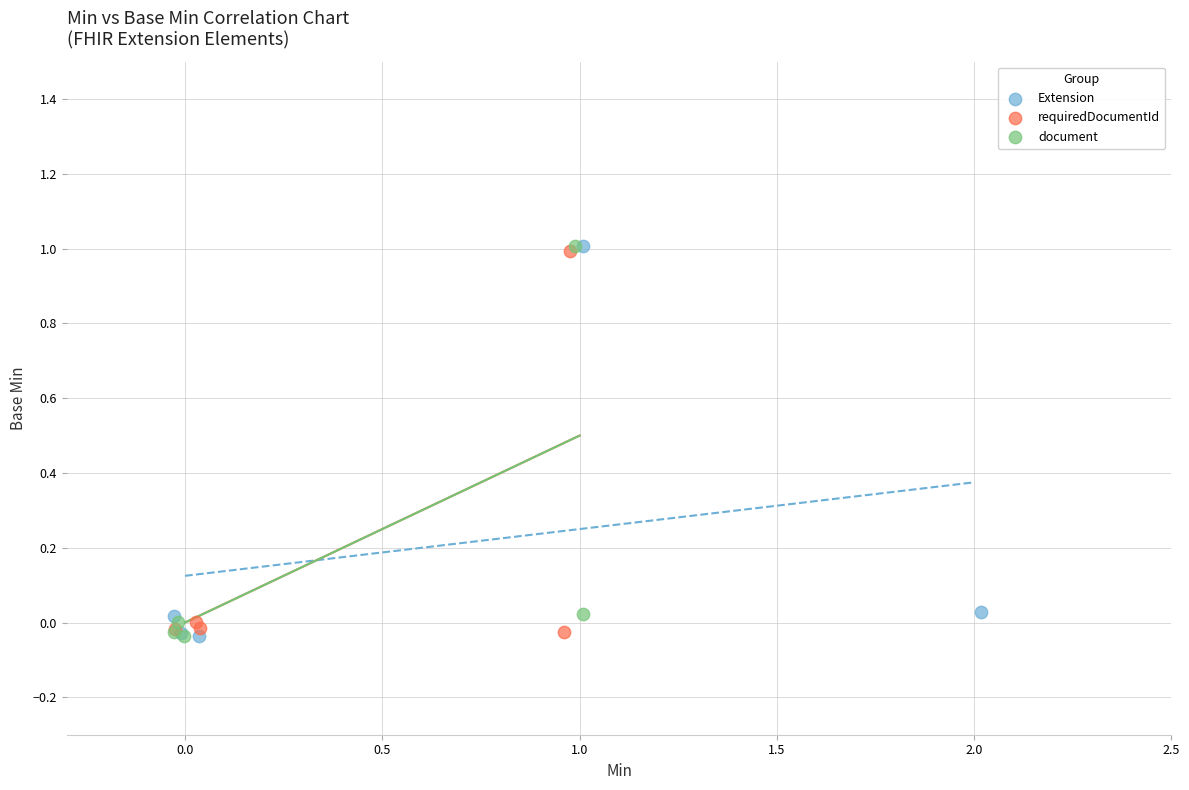

What are all the series names shown in the legend?

Extension, requiredDocumentId, document